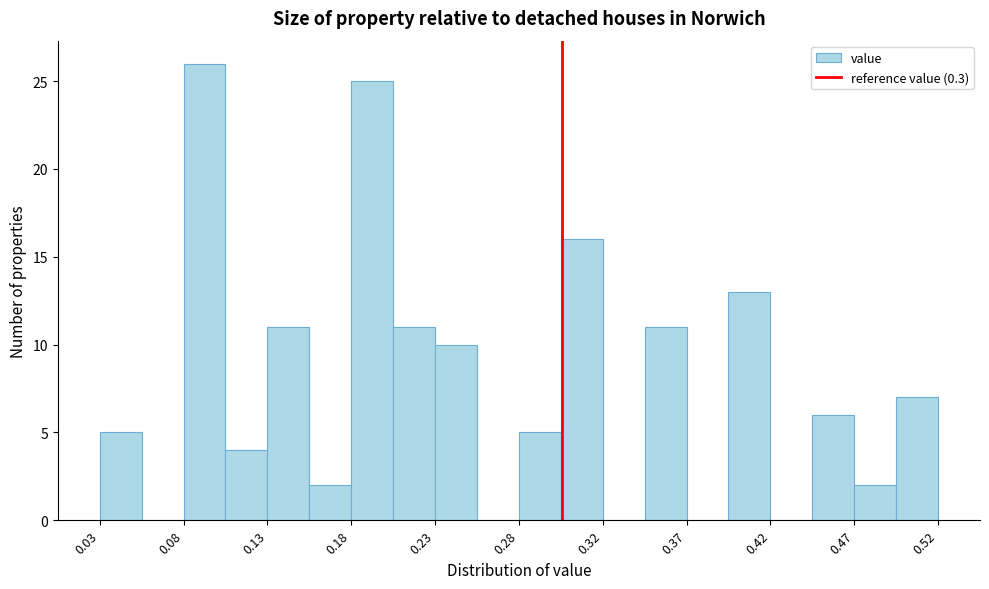

What is the height of the bar covering 0.300 to 0.325 on the x-axis? Neither the bar edges nor the heights are printed on the chart, so give them approximately, as read against the axes.

16